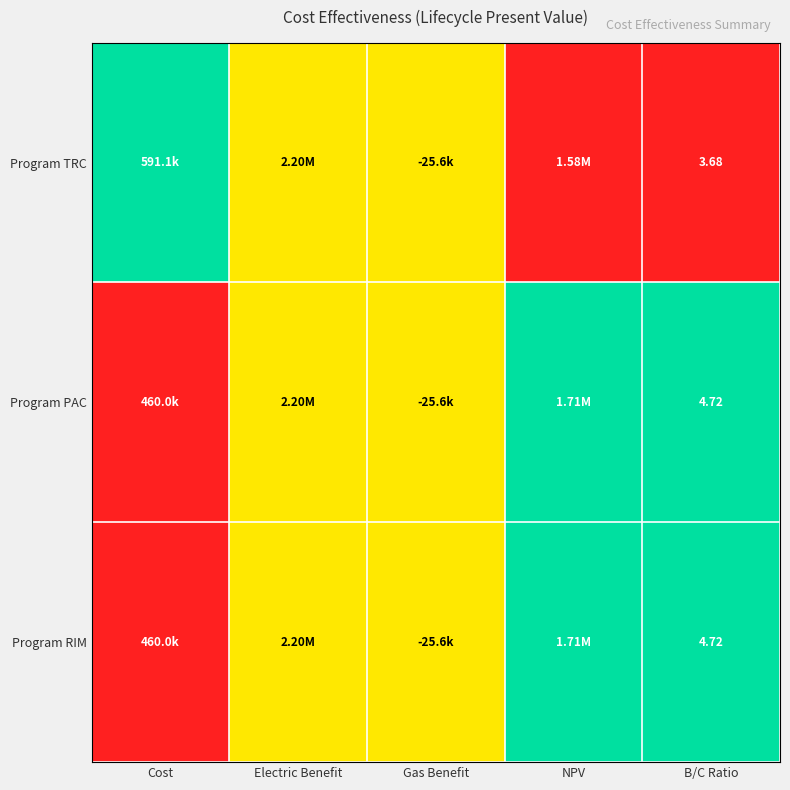

True or false: Program PAC has a value of 0.7 at Gas Benefit.

False